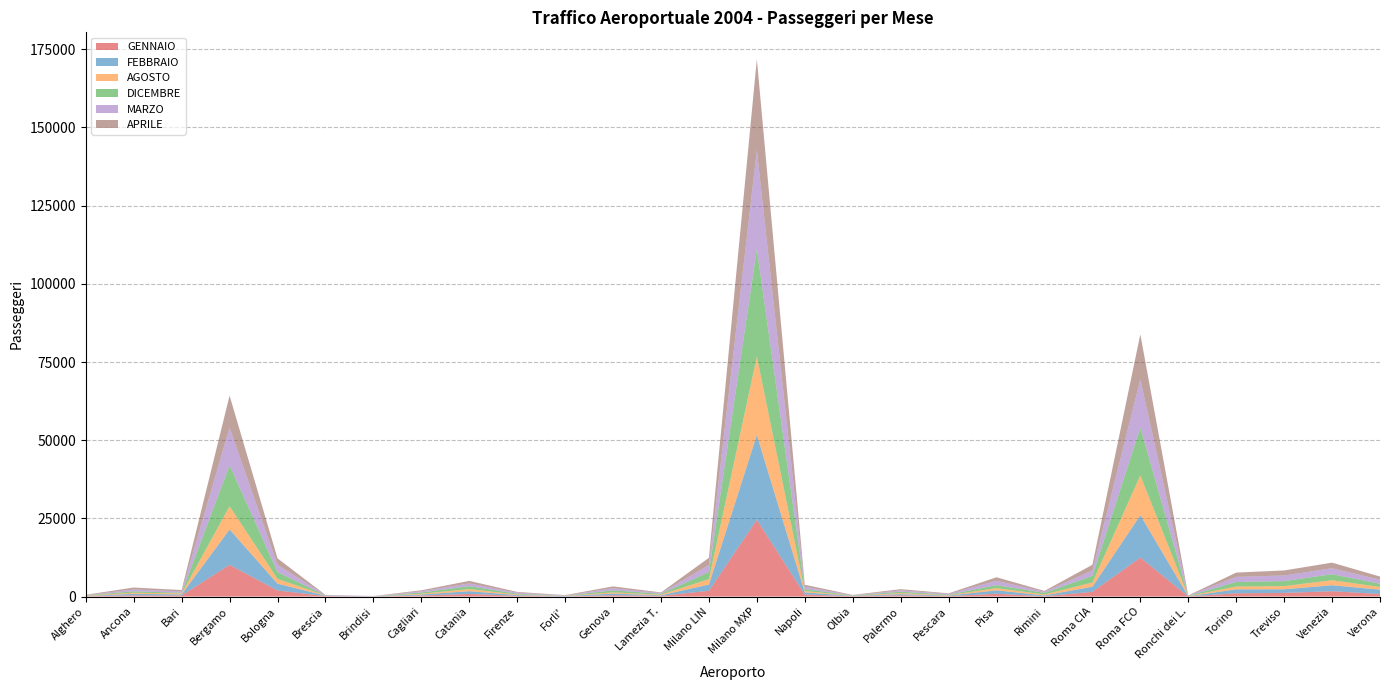

Reading left to right, what are all the values shown in this chart?

GENNAIO: Alghero=95	Ancona=383	Bari=339	Bergamo=10144	Bologna=1936	Brescia=144	Brindisi=26	Cagliari=327	Catania=831	Firenze=242	Forli'=32	Genova=419	Lamezia T.=216	Milano LIN=1845	Milano MXP=24548	Napoli=643	Olbia=107	Palermo=389	Pescara=137	Pisa=891	Rimini=103	Roma CIA=1497	Roma FCO=12464	Ronchi dei L.=50	Torino=1037	Treviso=1160	Venezia=1696	Verona=812
FEBBRAIO: Alghero=74	Ancona=494	Bari=336	Bergamo=11317	Bologna=2184	Brescia=150	Brindisi=66	Cagliari=315	Catania=874	Firenze=241	Forli'=103	Genova=539	Lamezia T.=196	Milano LIN=1986	Milano MXP=27128	Napoli=679	Olbia=107	Palermo=389	Pescara=164	Pisa=1087	Rimini=250	Roma CIA=1640	Roma FCO=13557	Ronchi dei L.=46	Torino=1263	Treviso=1158	Venezia=1923	Verona=1392
AGOSTO: Alghero=138	Ancona=345	Bari=323	Bergamo=7415	Bologna=1515	Brescia=44	Brindisi=19	Cagliari=249	Catania=685	Firenze=163	Forli'=85	Genova=367	Lamezia T.=199	Milano LIN=1728	Milano MXP=25057	Napoli=438	Olbia=73	Palermo=328	Pescara=126	Pisa=708	Rimini=310	Roma CIA=1346	Roma FCO=12703	Ronchi dei L.=61	Torino=888	Treviso=1019	Venezia=1586	Verona=863
DICEMBRE: Alghero=115	Ancona=452	Bari=209	Bergamo=13109	Bologna=2206	Brescia=0	Brindisi=0	Cagliari=412	Catania=920	Firenze=259	Forli'=53	Genova=662	Lamezia T.=273	Milano LIN=2276	Milano MXP=34395	Napoli=609	Olbia=93	Palermo=435	Pescara=173	Pisa=964	Rimini=511	Roma CIA=2141	Roma FCO=15305	Ronchi dei L.=74	Torino=1470	Treviso=1602	Venezia=1940	Verona=1021
MARZO: Alghero=50	Ancona=596	Bari=441	Bergamo=12047	Bologna=2301	Brescia=117	Brindisi=38	Cagliari=374	Catania=883	Firenze=339	Forli'=97	Genova=660	Lamezia T.=235	Milano LIN=2238	Milano MXP=31547	Napoli=772	Olbia=48	Palermo=435	Pescara=252	Pisa=1405	Rimini=334	Roma CIA=1733	Roma FCO=15425	Ronchi dei L.=66	Torino=1628	Treviso=1804	Venezia=1905	Verona=1293
APRILE: Alghero=94	Ancona=614	Bari=424	Bergamo=10222	Bologna=2071	Brescia=78	Brindisi=19	Cagliari=325	Catania=818	Firenze=237	Forli'=88	Genova=598	Lamezia T.=192	Milano LIN=2315	Milano MXP=29167	Napoli=633	Olbia=84	Palermo=391	Pescara=171	Pisa=1108	Rimini=294	Roma CIA=1798	Roma FCO=14402	Ronchi dei L.=56	Torino=1372	Treviso=1602	Venezia=1791	Verona=1010